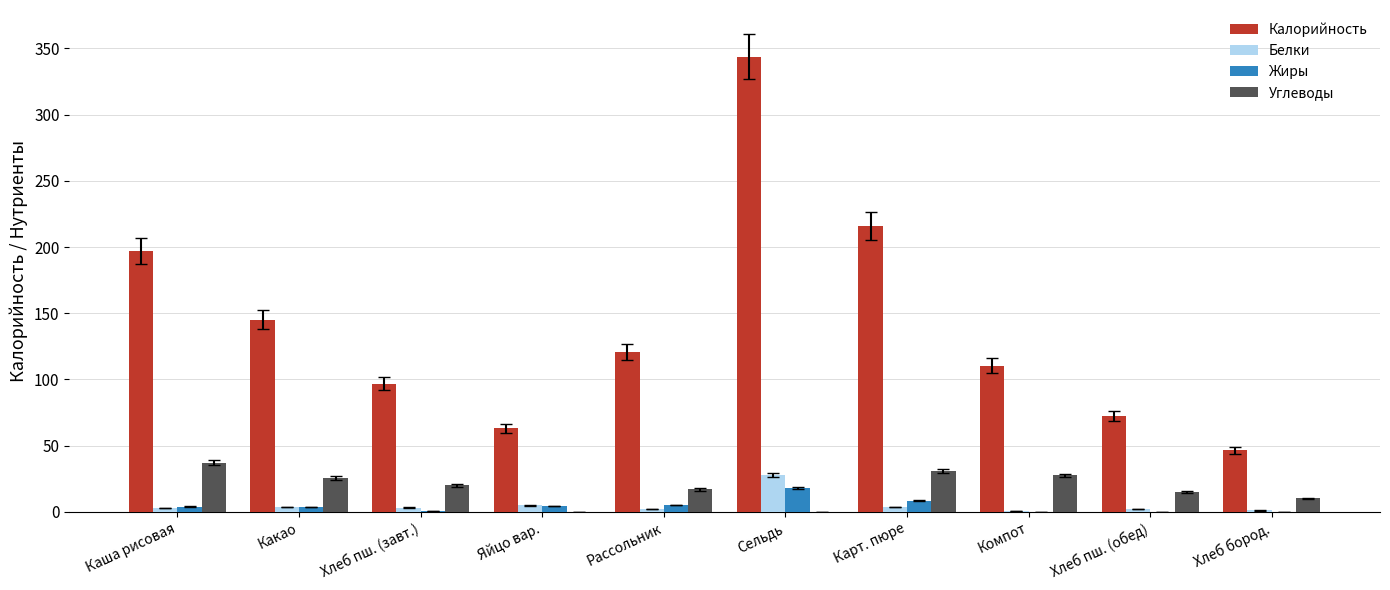

Which series changed the most between Каша рисовая and Яйцо вар.?

Калорийность